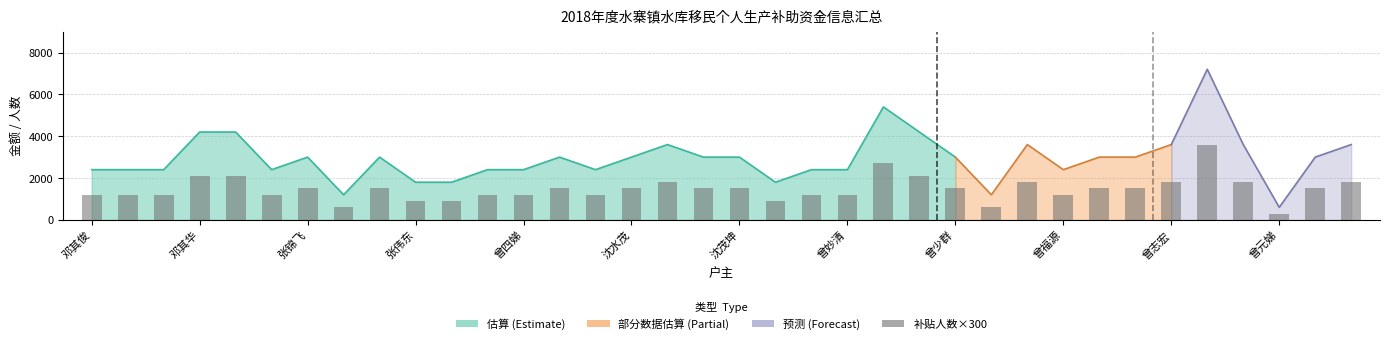

What is the average value?

1467